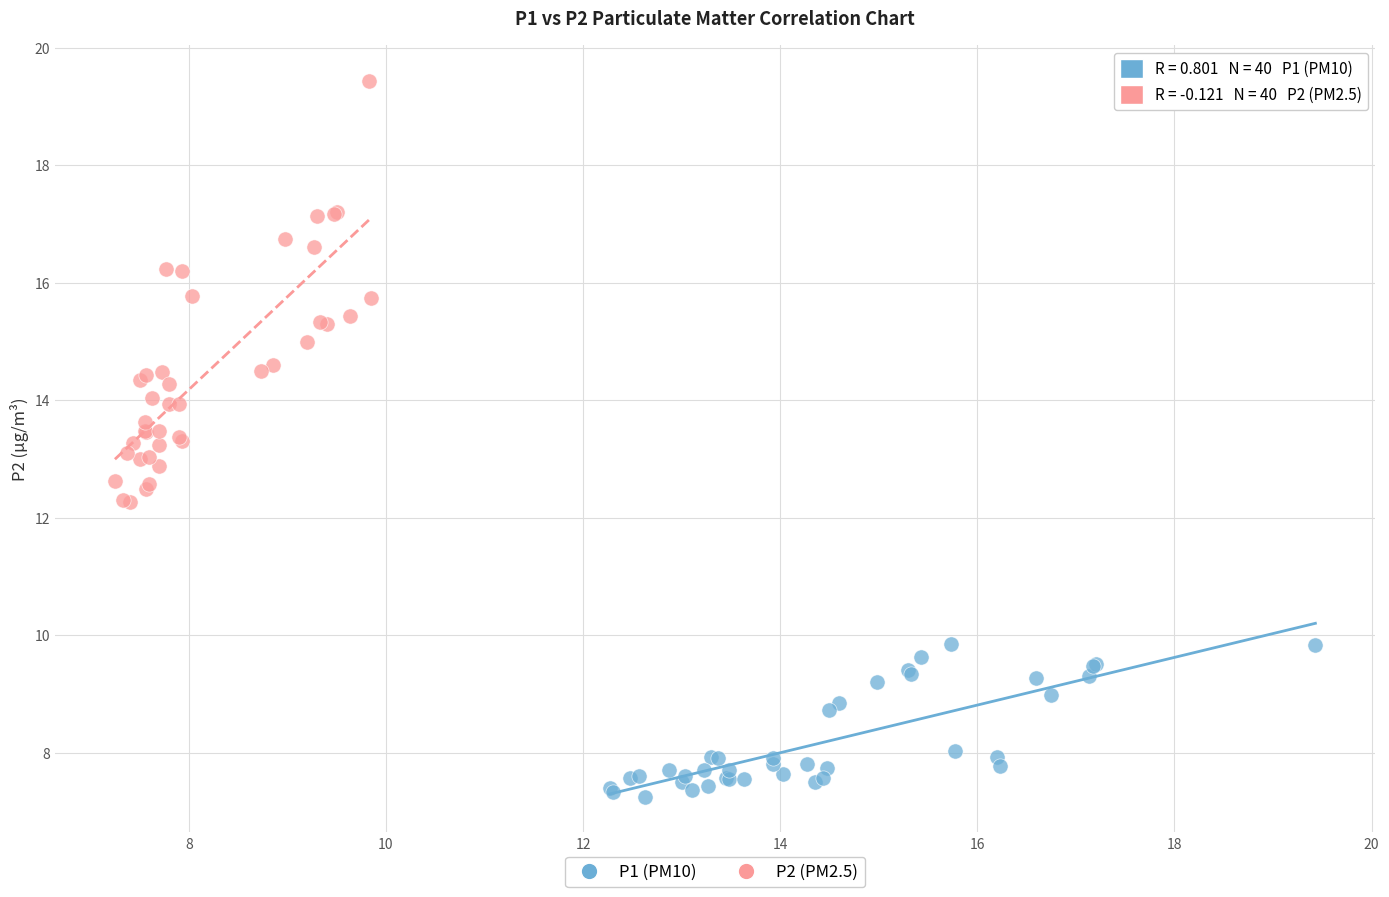

Which series reaches the maximum Y coordinate?

P2 (PM2.5)